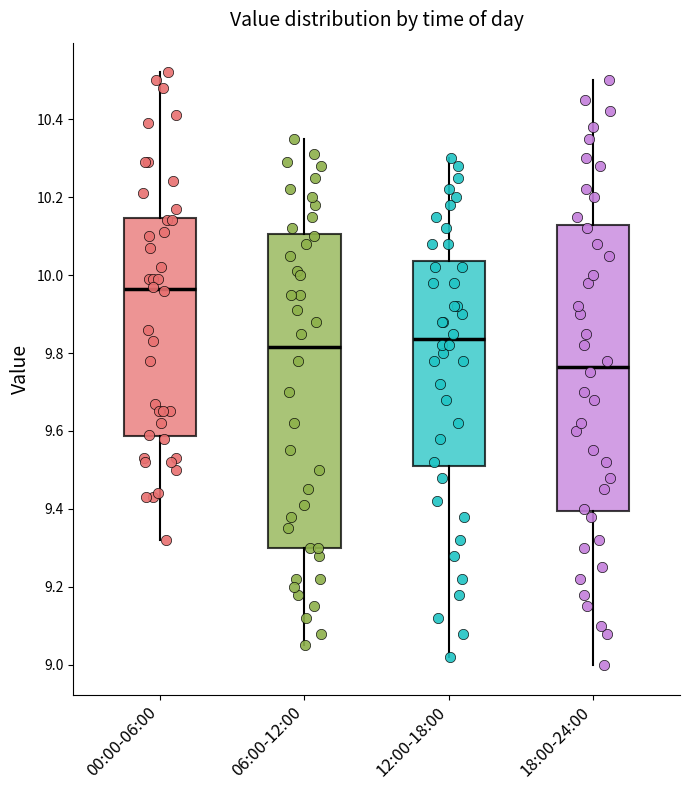

Reading left to right, read every box against the y-axis: the position of its median line, the range the box covers, and the ends of its whiskers. The values are not printed on the chart, so give them approximately, as read against the axis.

00:00-06:00: median 9.96, box 9.58 to 10.14, whiskers 9.32 to 10.52
06:00-12:00: median 9.82, box 9.30 to 10.10, whiskers 9.06 to 10.36
12:00-18:00: median 9.84, box 9.52 to 10.04, whiskers 9.02 to 10.30
18:00-24:00: median 9.76, box 9.40 to 10.12, whiskers 9.00 to 10.50